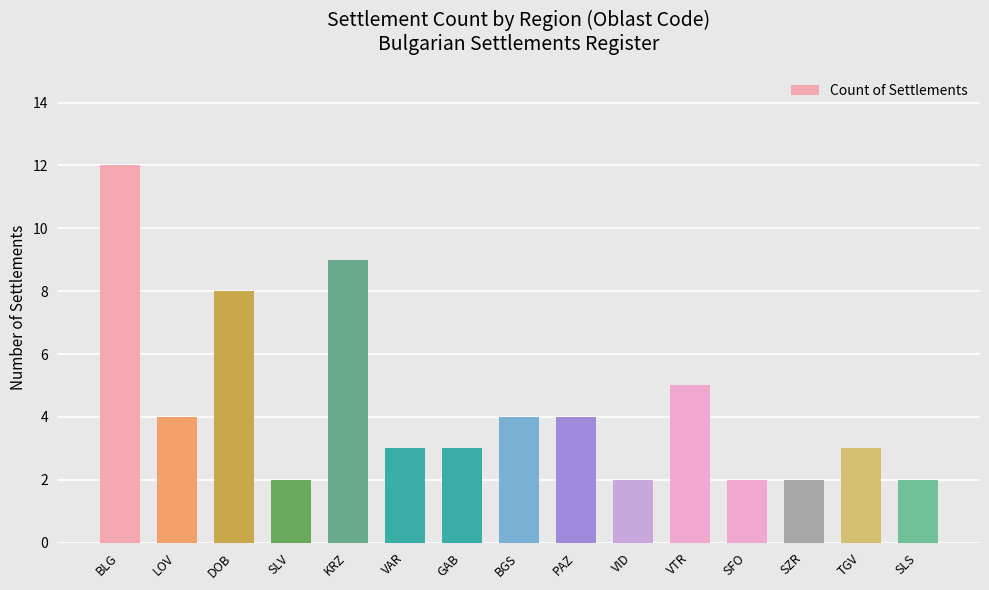

Reading right to left, extract all data points from this chart.

SLS=2	TGV=3	SZR=2	SFO=2	VTR=5	VID=2	PAZ=4	BGS=4	GAB=3	VAR=3	KRZ=9	SLV=2	DOB=8	LOV=4	BLG=12